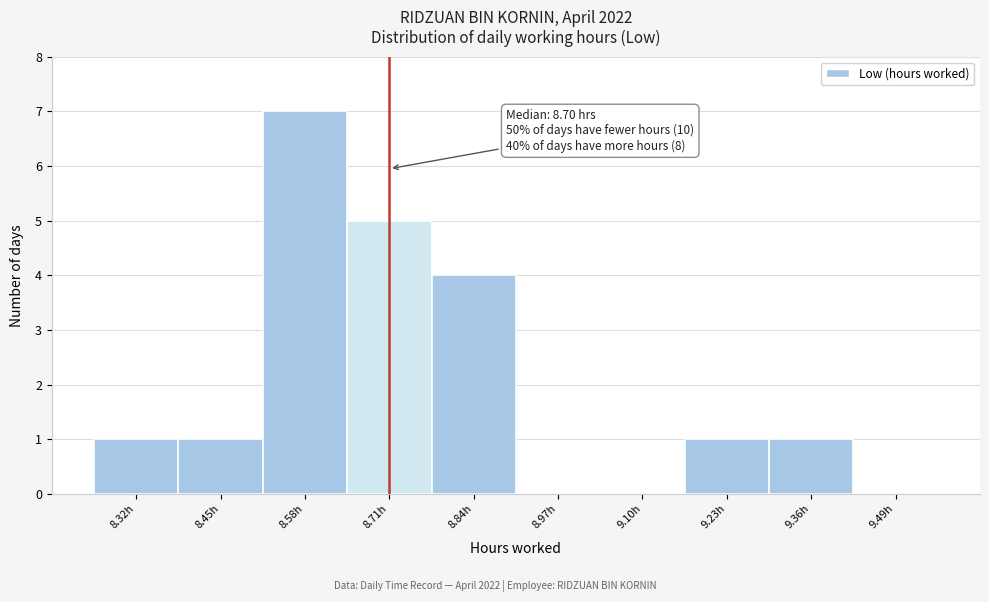

Which range on the x-axis has the tallest bar?

8.51 to 8.64